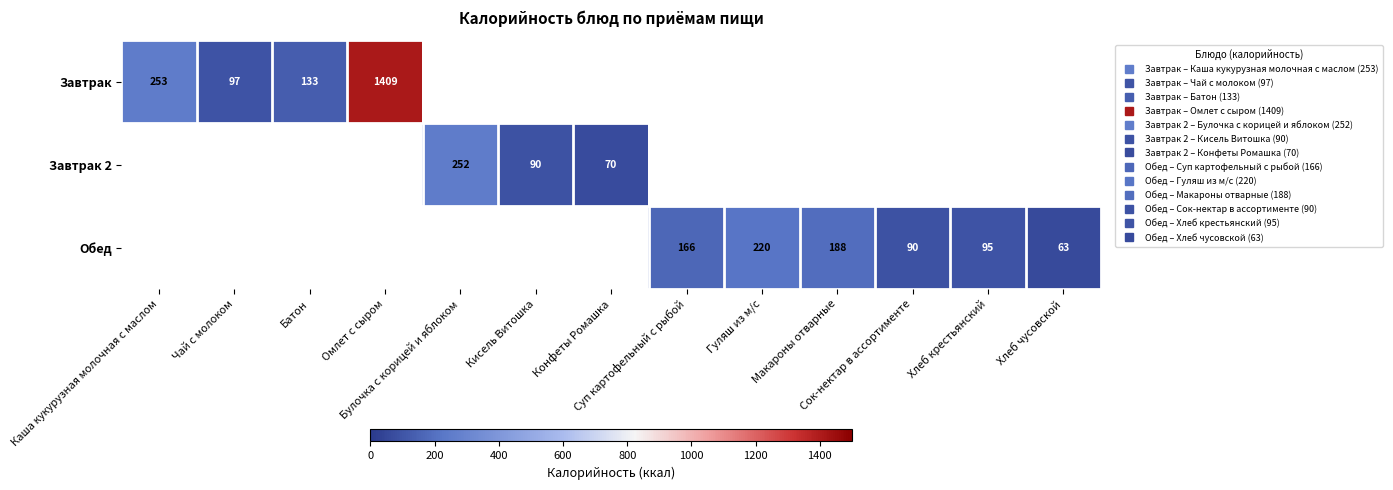

What is the smallest value displayed?

63.0